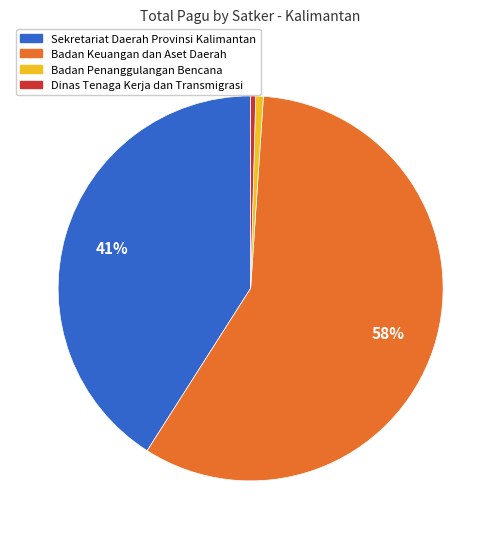

Does any single category account for the majority?

Yes